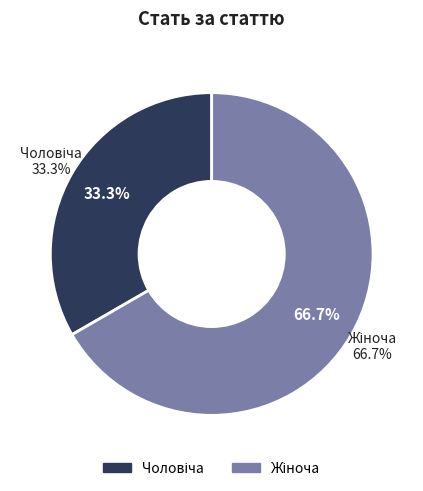

How many segments does this pie chart have?

2